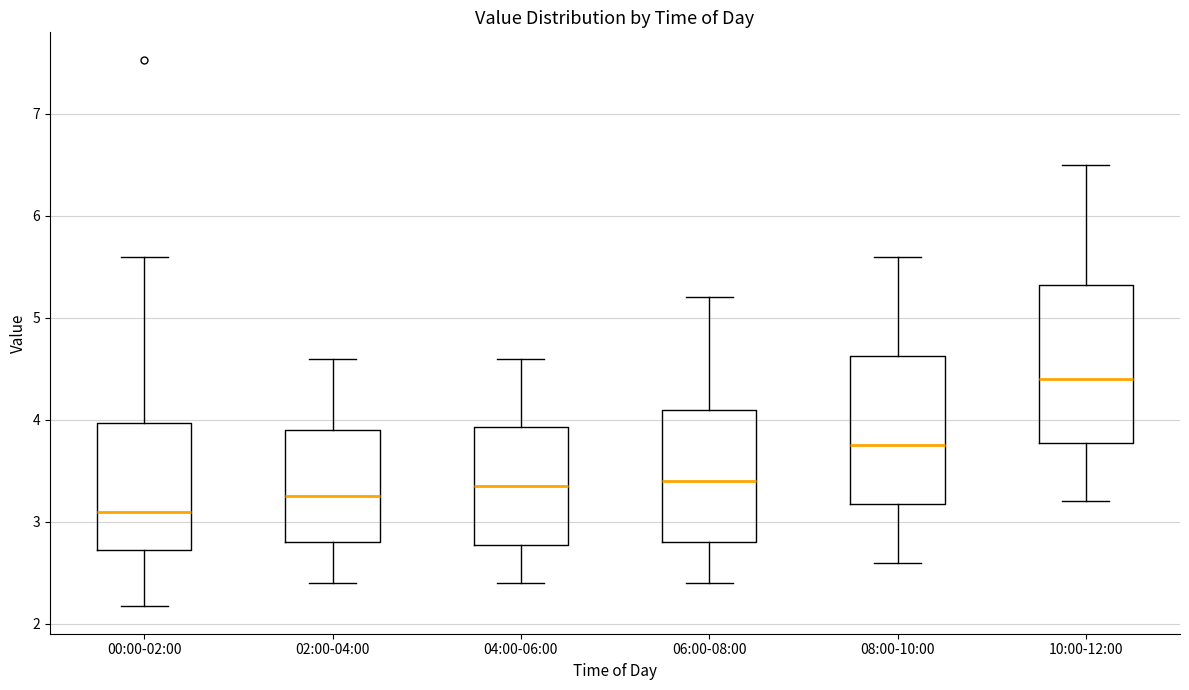

Which box has the lowest median line?

00:00-02:00